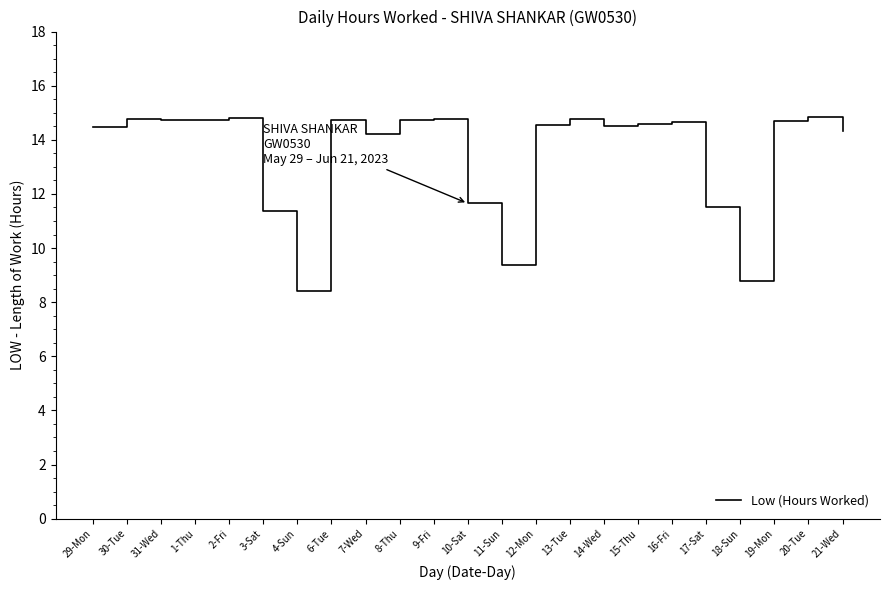

What is the change in value from 30-Tue to 18-Sun?

-6.0